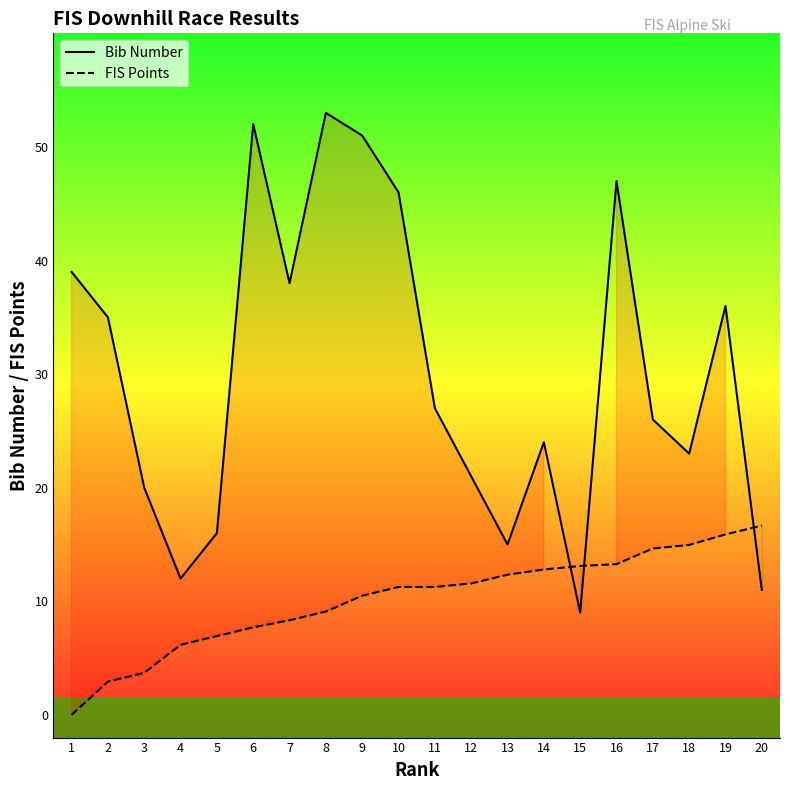

Rank the series at 19 from highest to lowest value.

Bib Number, FIS Points